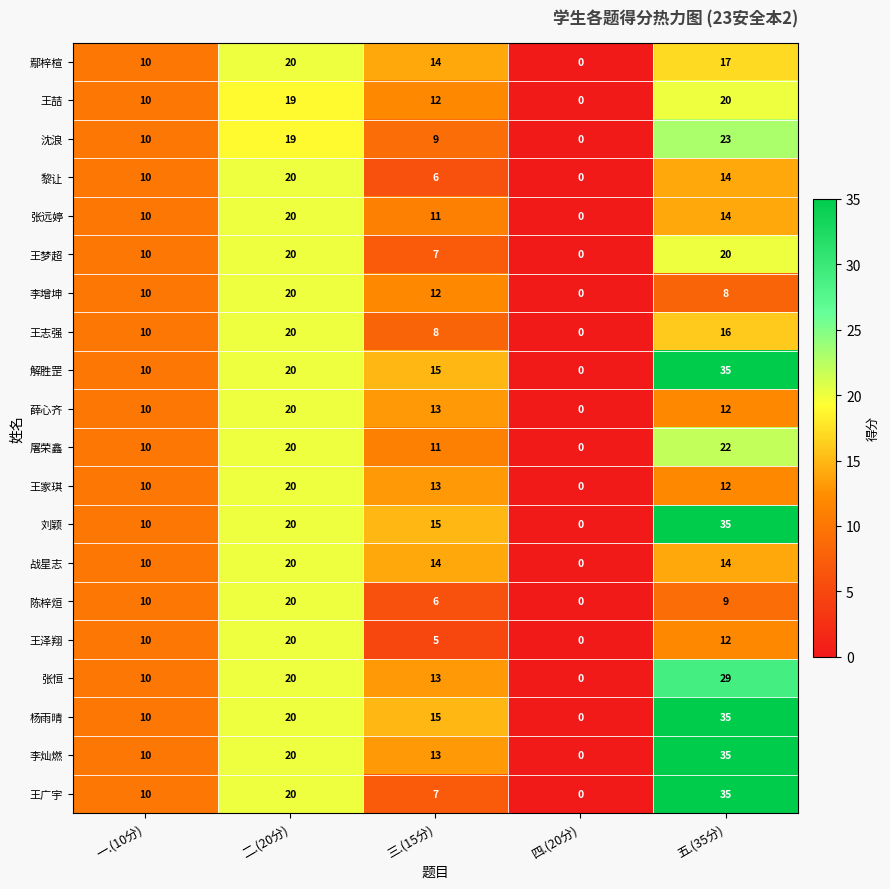

Which category has the lowest value in the 王梦超 series?

四.(20分)